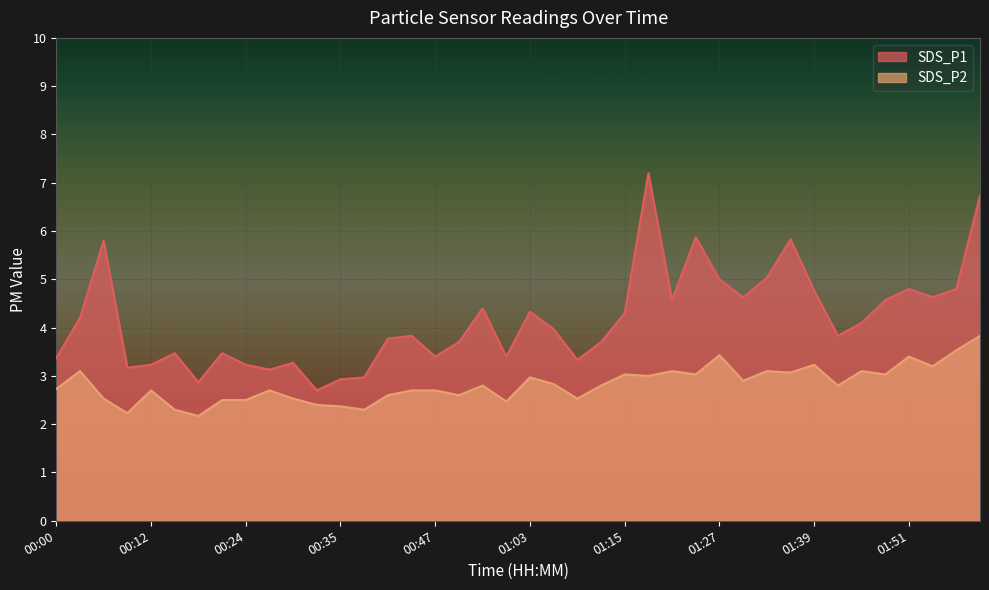

Where is the first local minimum for SDS_P2?

00:09